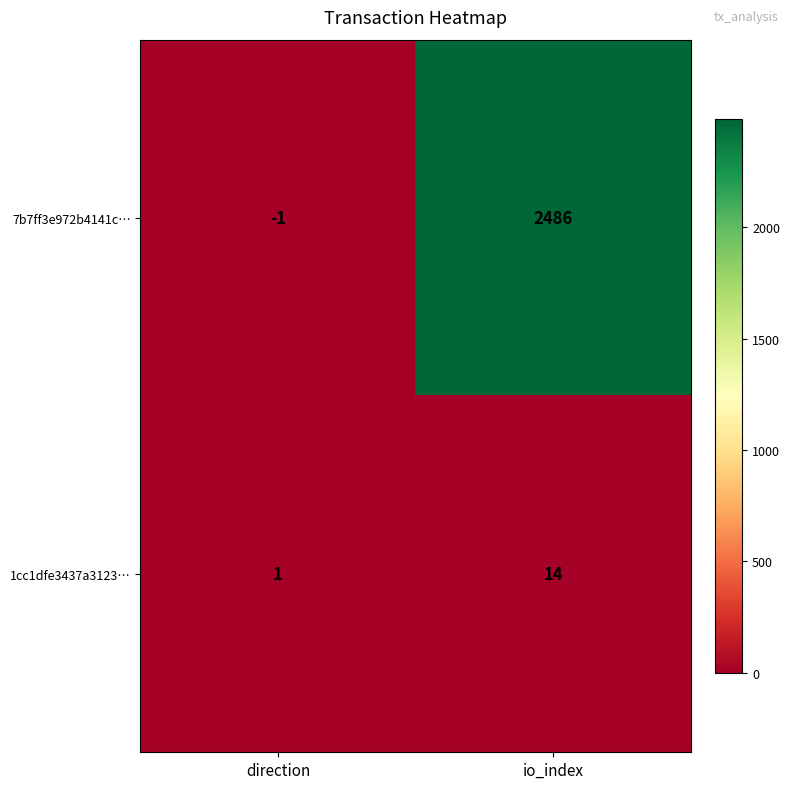

At which category does the chart reach its minimum across all series?

direction